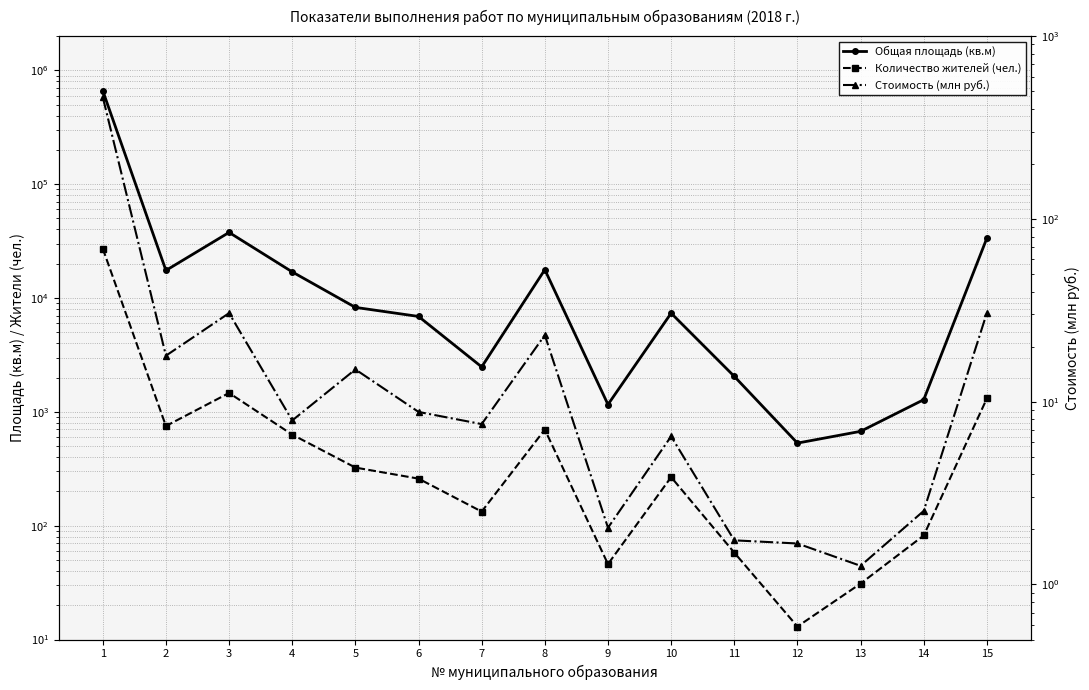

How many lines are shown in the chart?

3